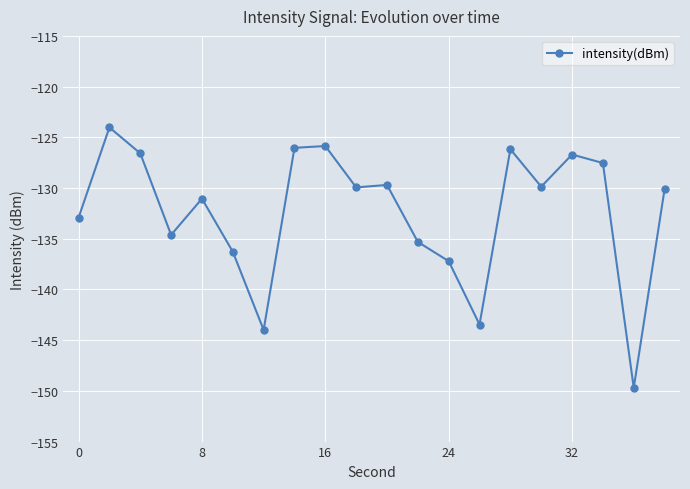

What is the minimum value shown in the chart?

-149.7